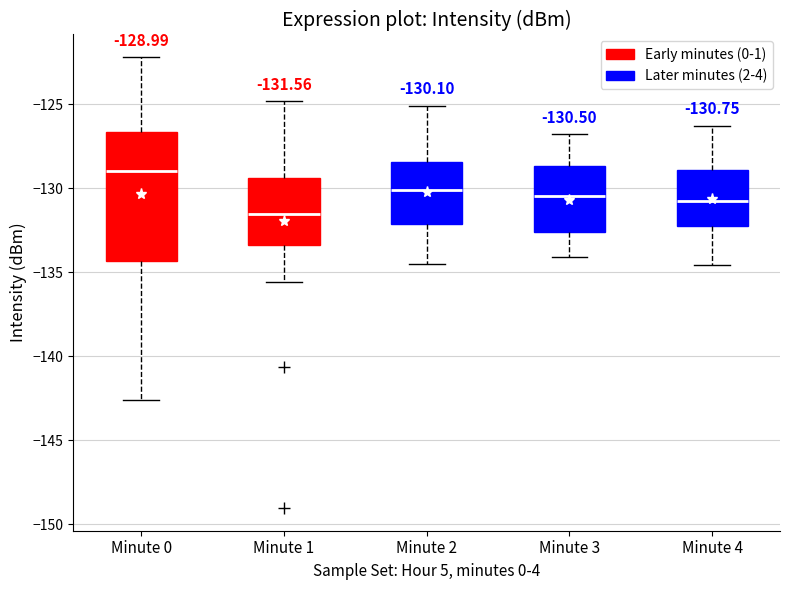

Comparing the boxes themselves (not the whiskers), which one is the tallest?

Minute 0